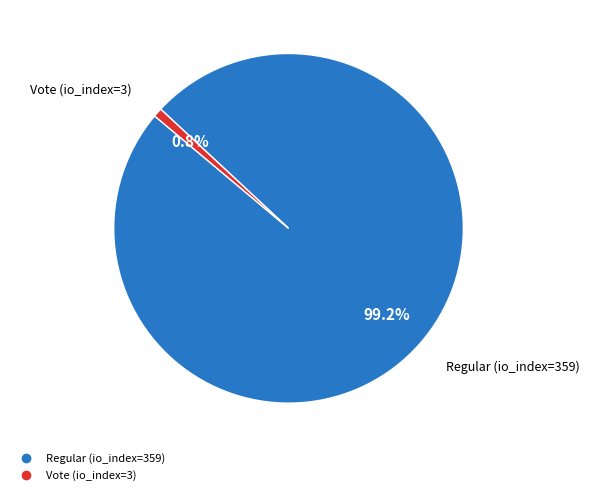

To the nearest percent, what is the combined percentage of Regular (io_index=359) and Vote (io_index=3)?

100%